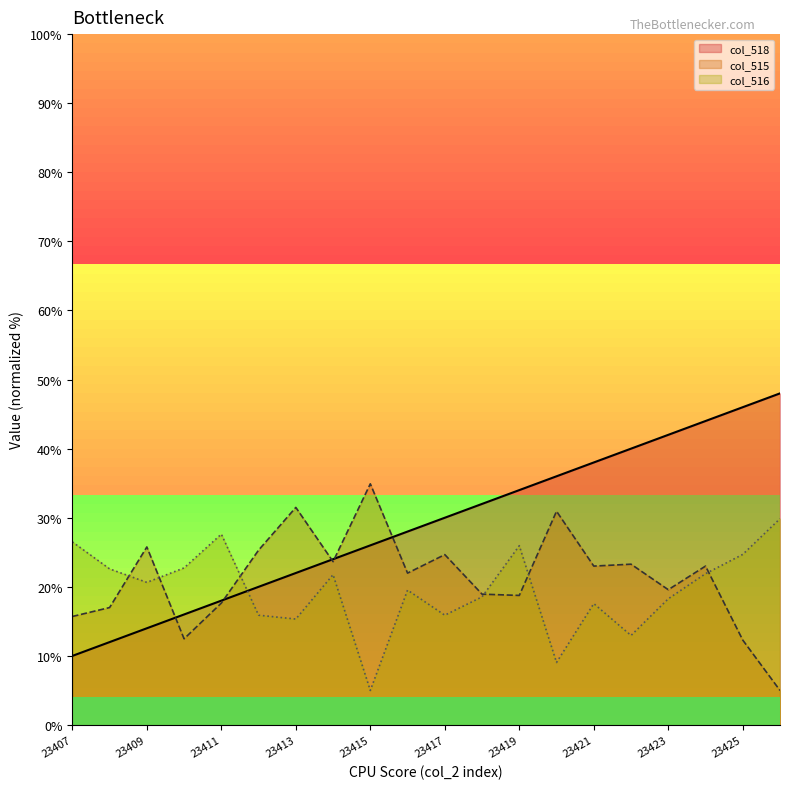

Which category has the highest value across all series?

23426